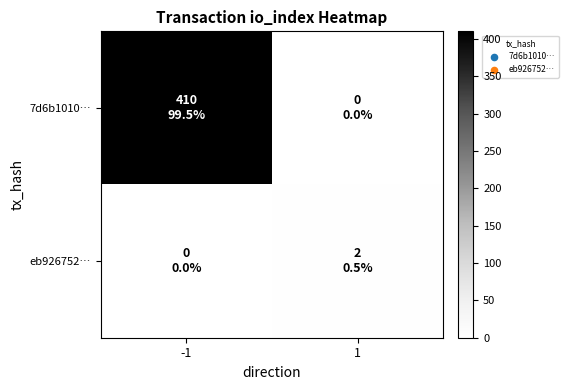

Which category has the highest value across all series?

-1